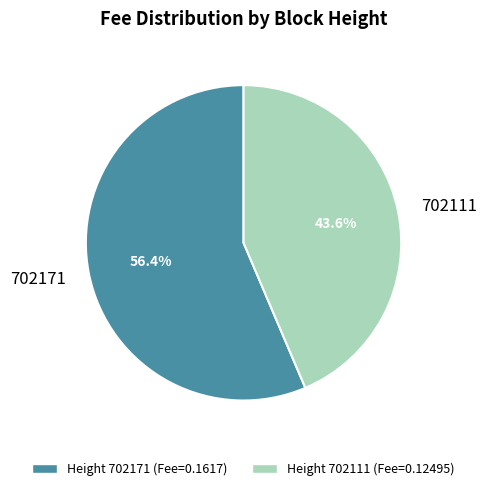

Rank the categories by value from lowest to highest.

702111, 702171